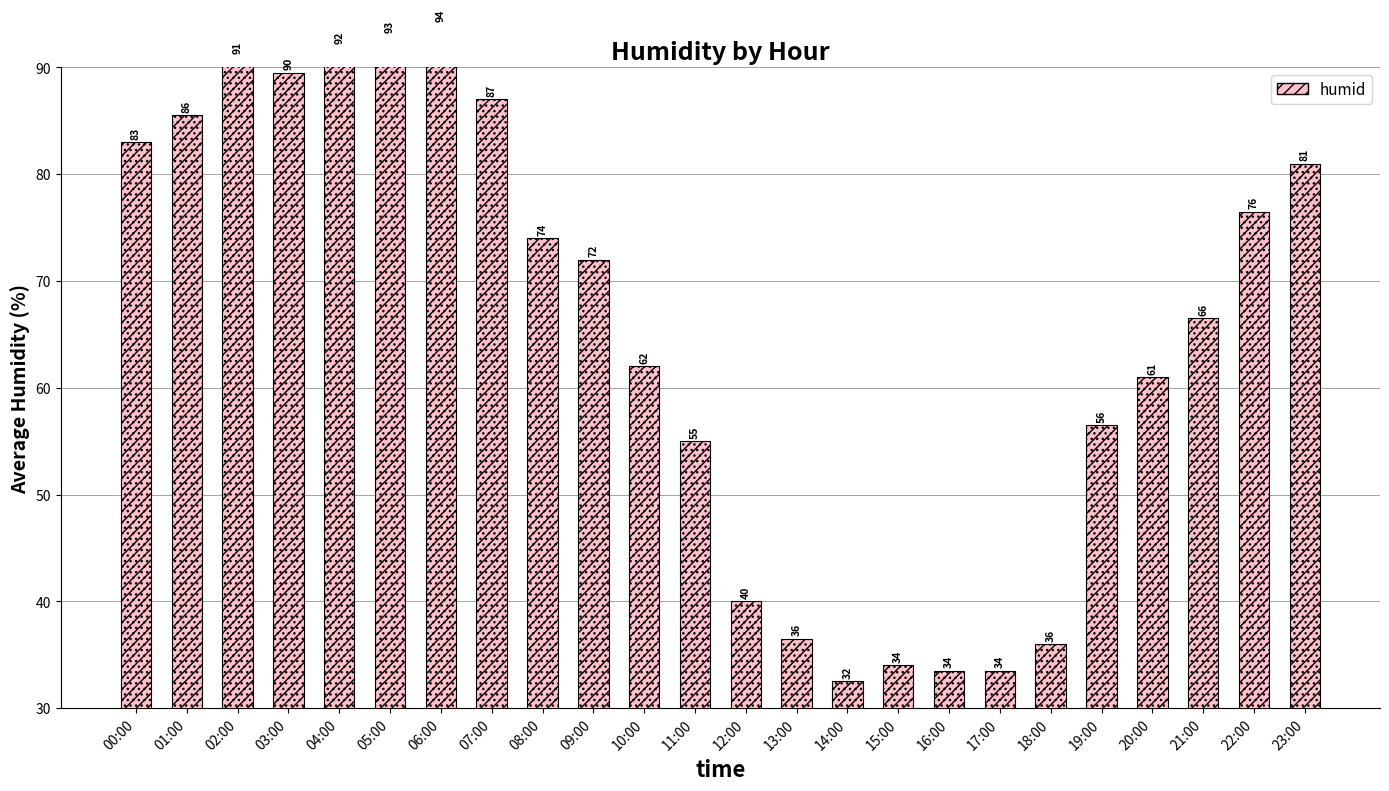

Count the number of values greater than 72.

11